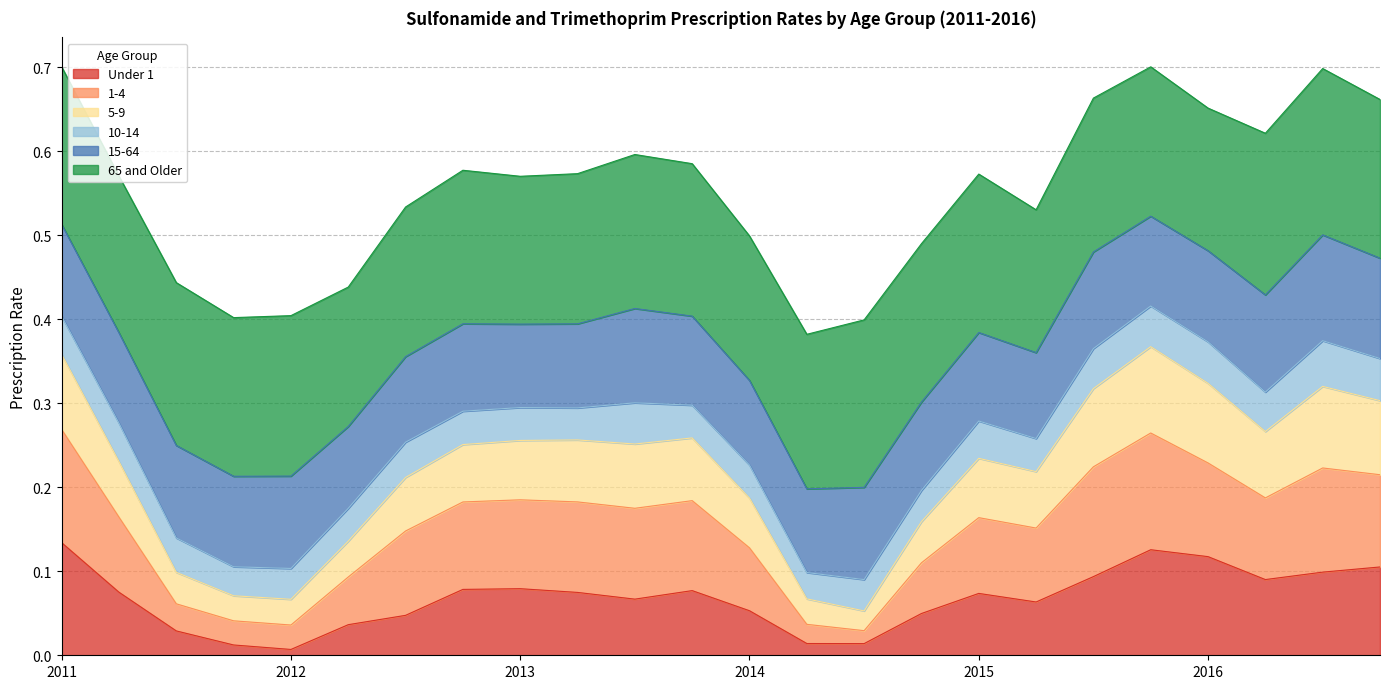

What is the total value across all series at 2011?

0.7